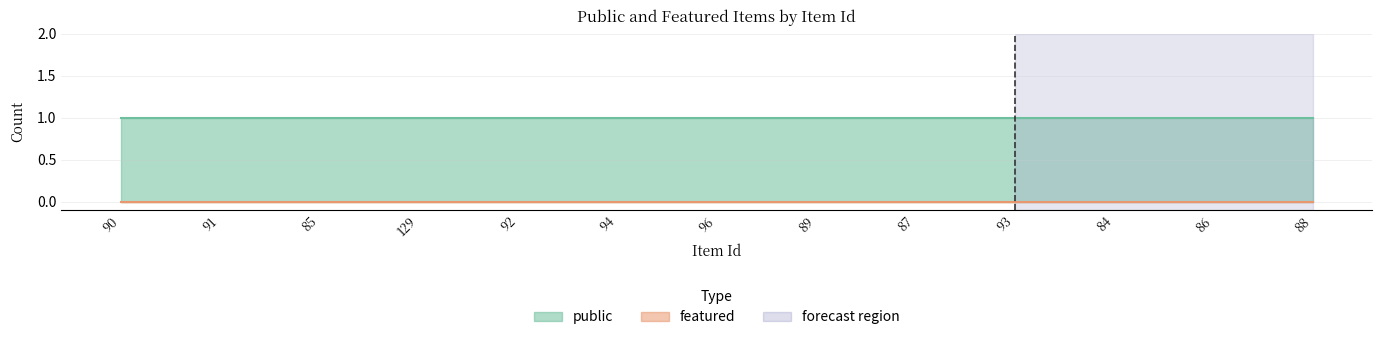

What is the label of the 1st point from the left?

90